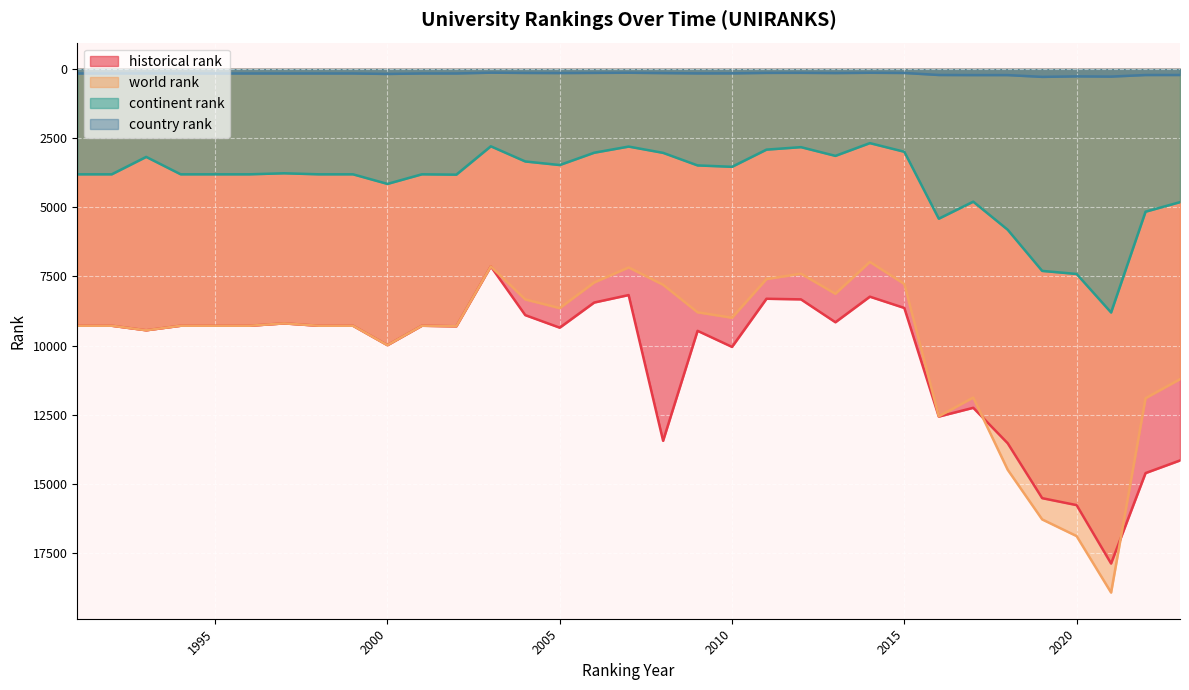

Between which two adjacent categories do world rank and historical rank first intersect?

2017 and 2018